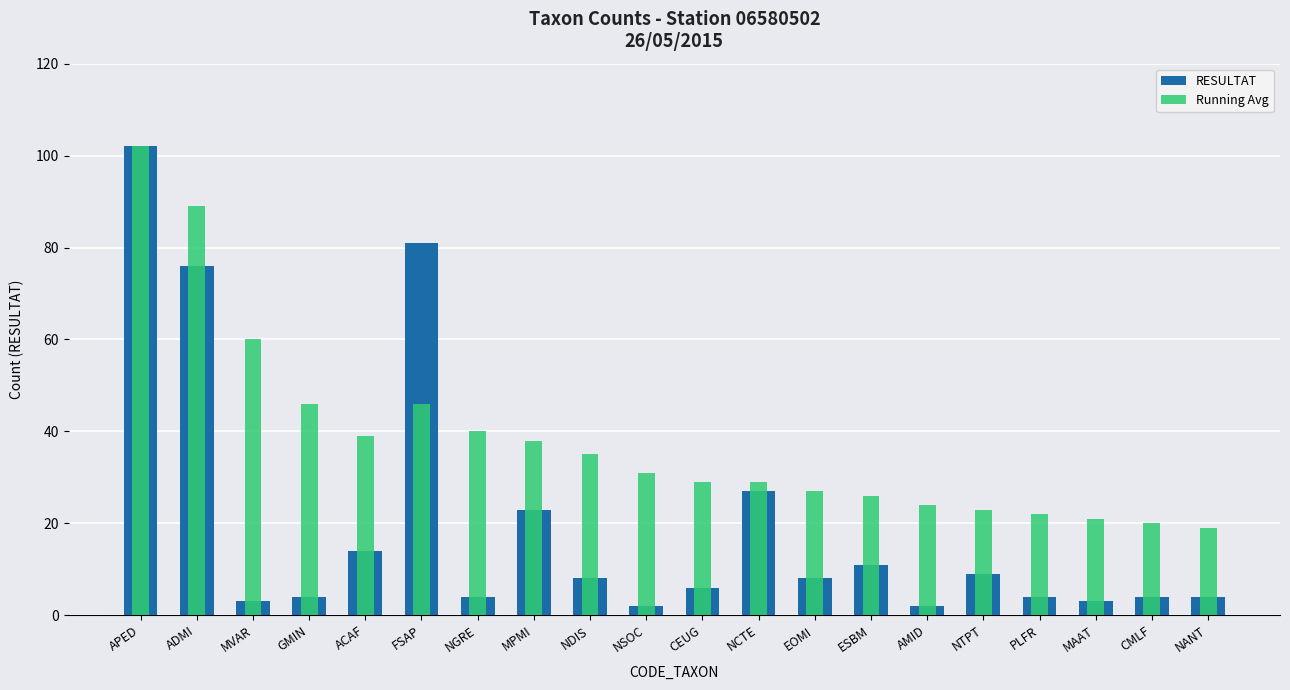

The value of Running Avg at EOMI is 27. True or false?

True